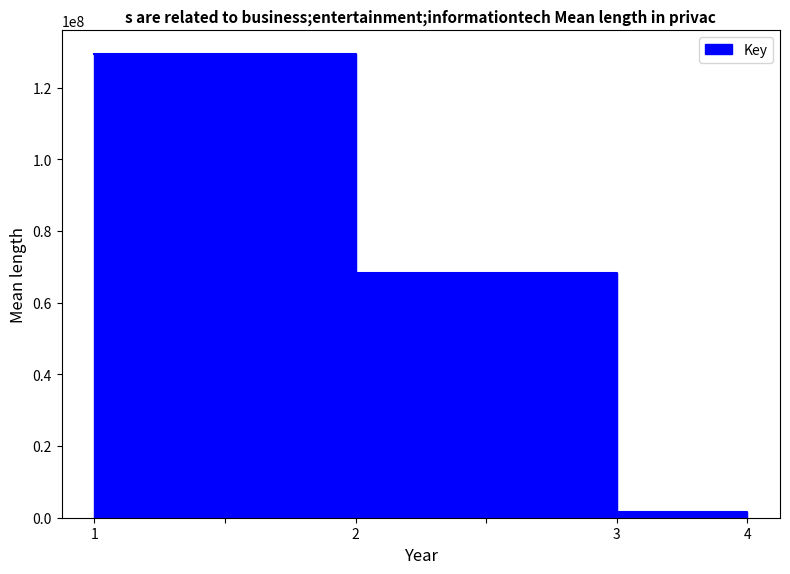

What is the difference between the maximum and minimum values?

129212273